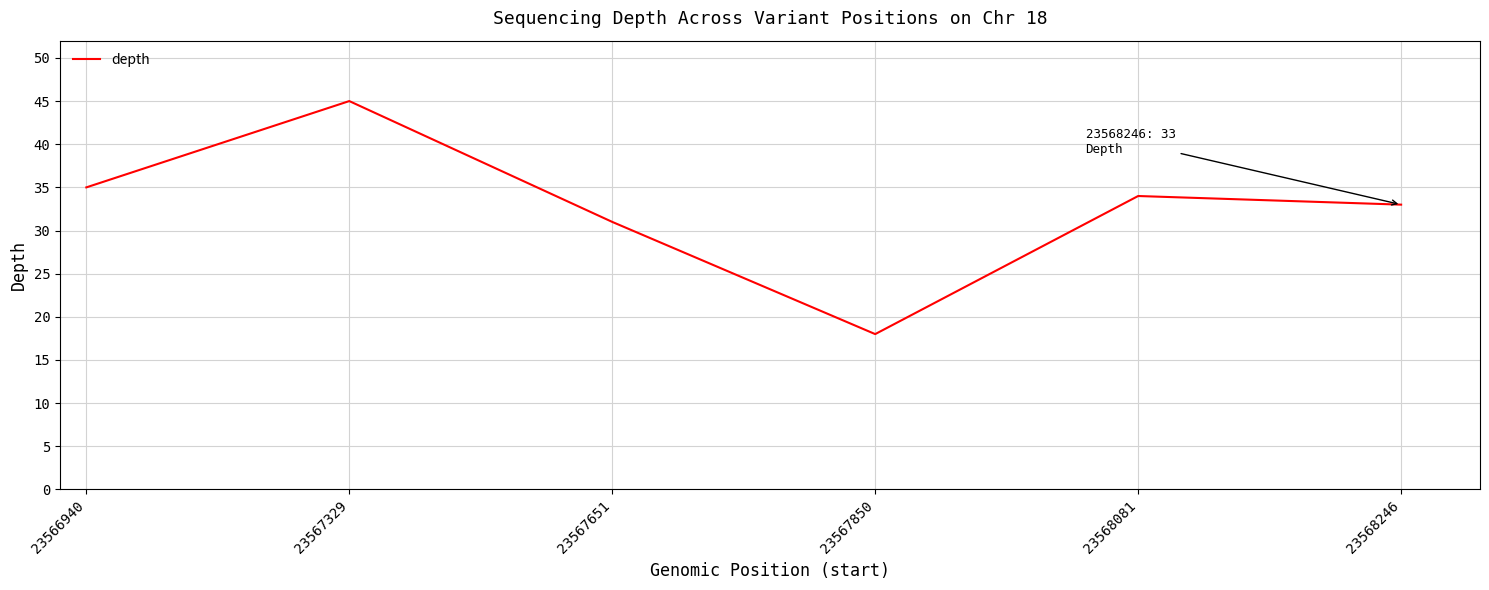

The value at 23567329 is 45. True or false?

True